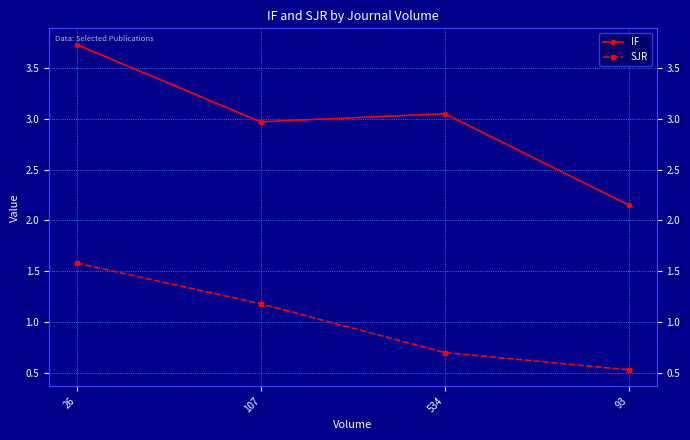

Rank the series at 26 from highest to lowest value.

IF, SJR